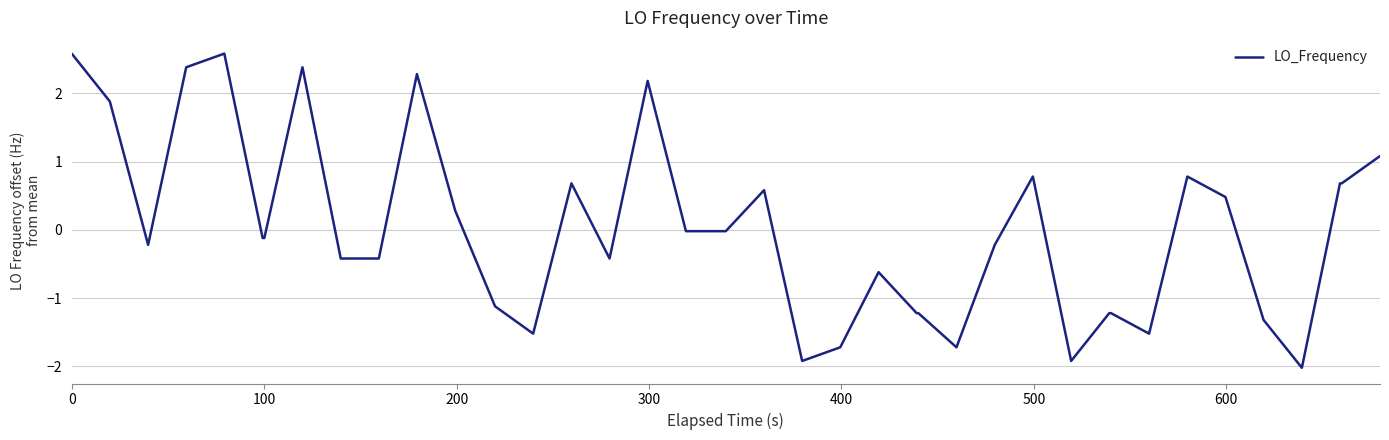

What is the minimum value shown in the chart?

-2.0